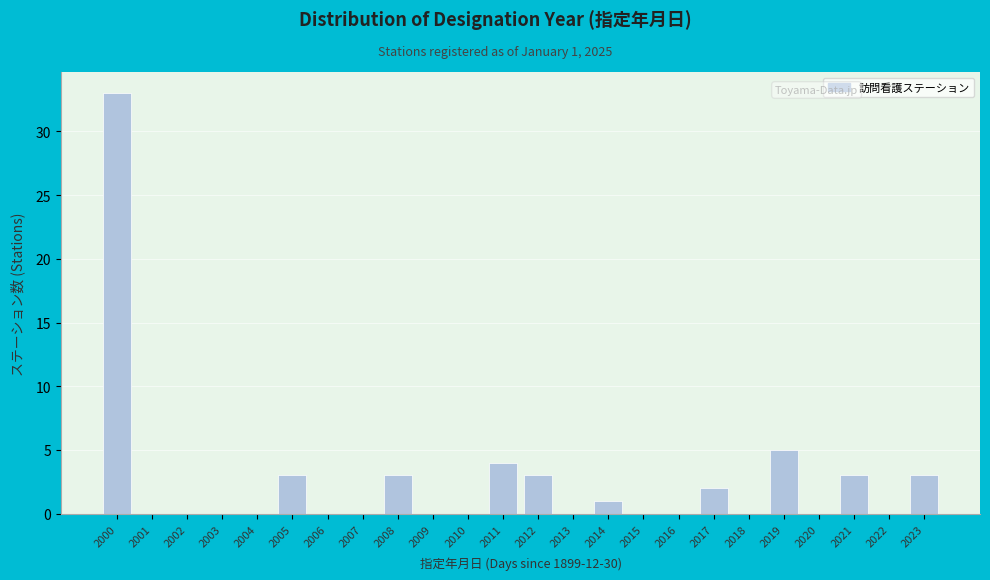

Reading left to right, what are all the values shown in this chart?

2000=33	2001=0	2002=0	2003=0	2004=0	2005=3	2006=0	2007=0	2008=3	2009=0	2010=0	2011=4	2012=3	2013=0	2014=1	2015=0	2016=0	2017=2	2018=0	2019=5	2020=0	2021=3	2022=0	2023=3